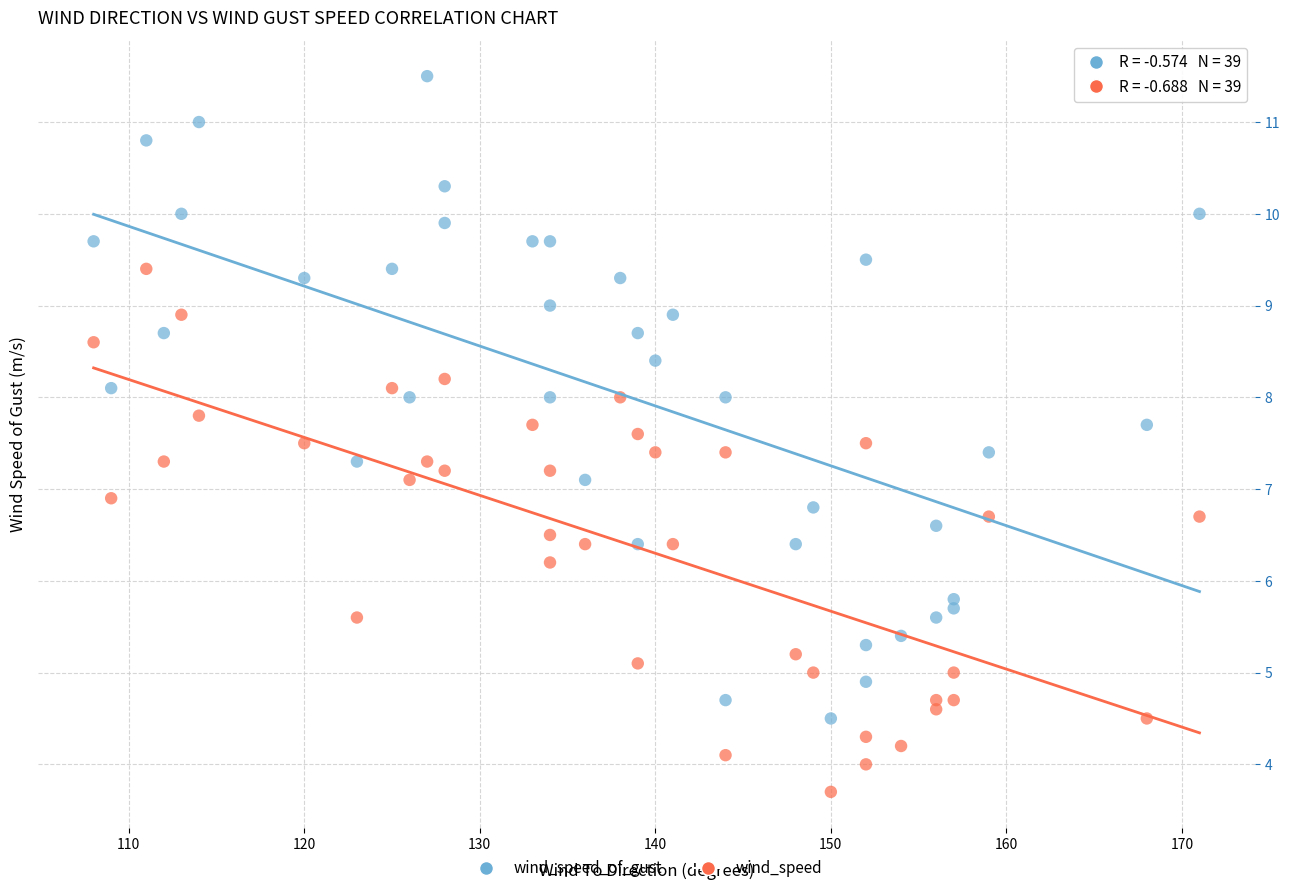

Which series reaches the minimum Y coordinate?

wind_speed